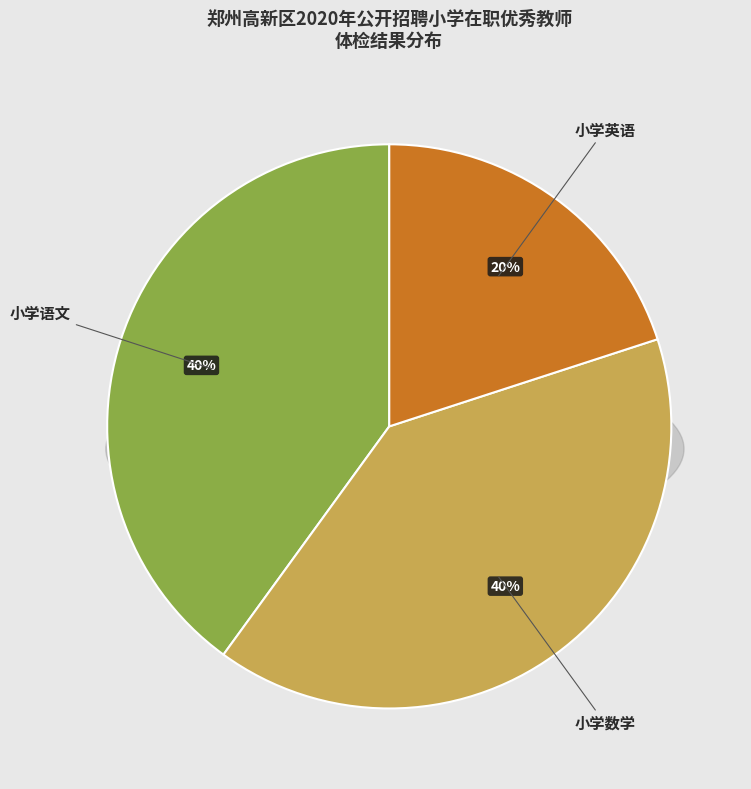

Does 数学 represent more than half of the total?

No